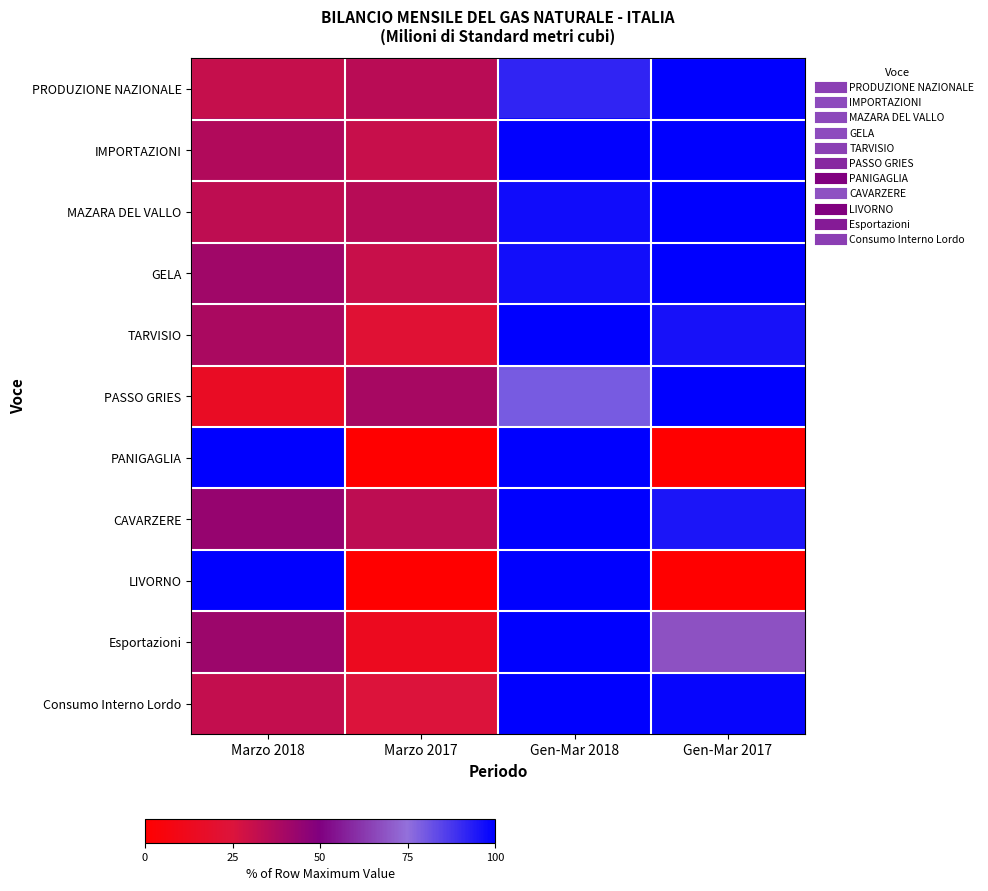

Rank the series at Marzo 2018 from lowest to highest value.

PASSO GRIES, PRODUZIONE NAZIONALE, Consumo Interno Lordo, MAZARA DEL VALLO, IMPORTAZIONI, TARVISIO, GELA, Esportazioni, CAVARZERE, PANIGAGLIA, LIVORNO